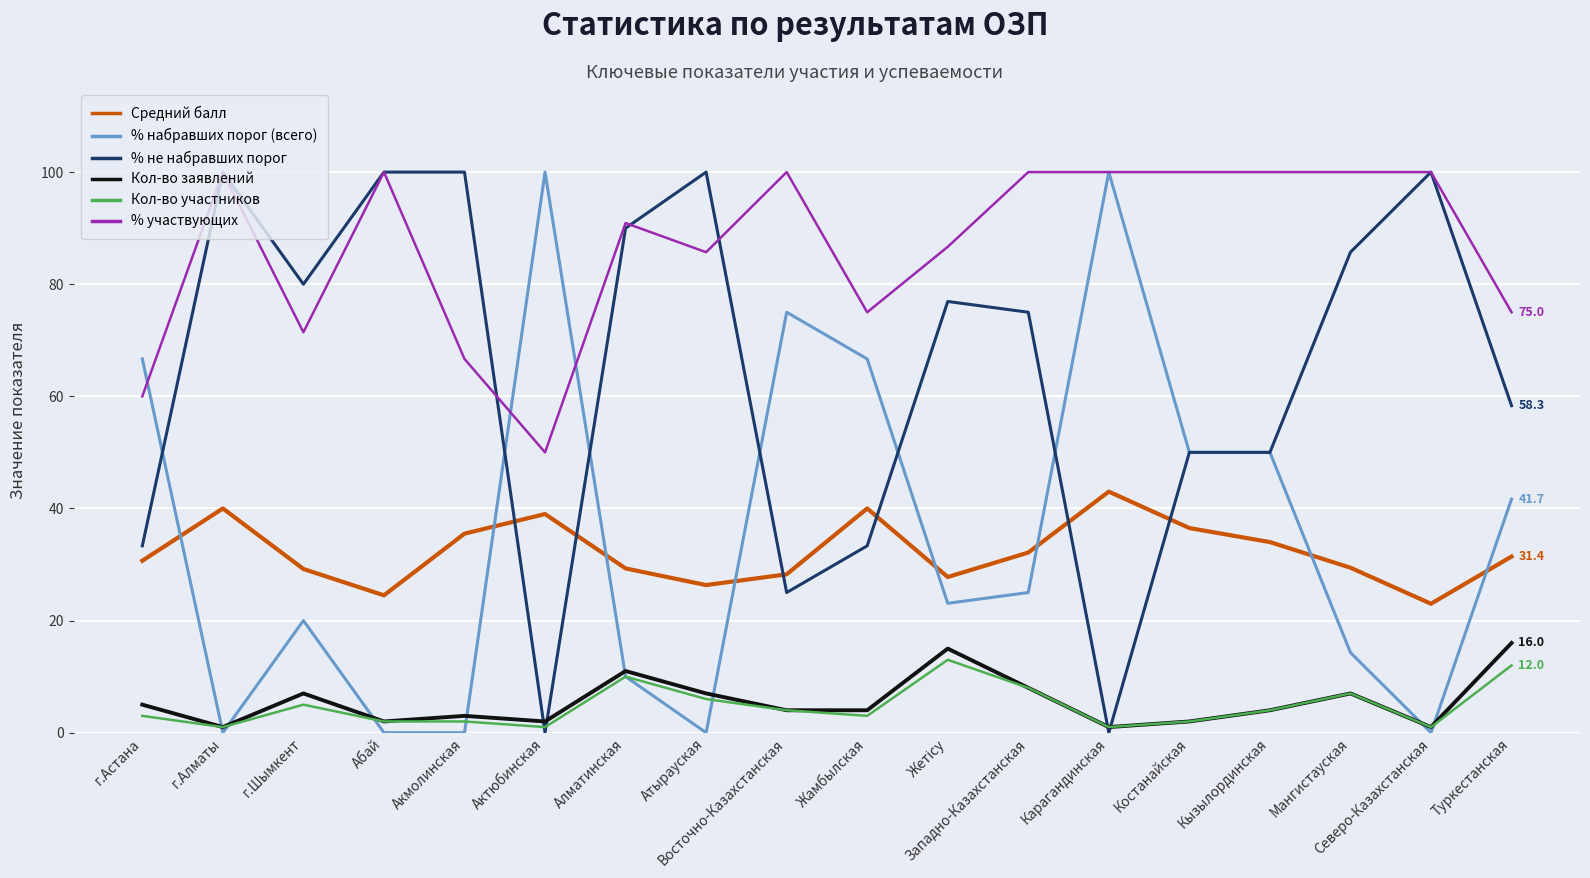

What position from the right is г.Астана?

18